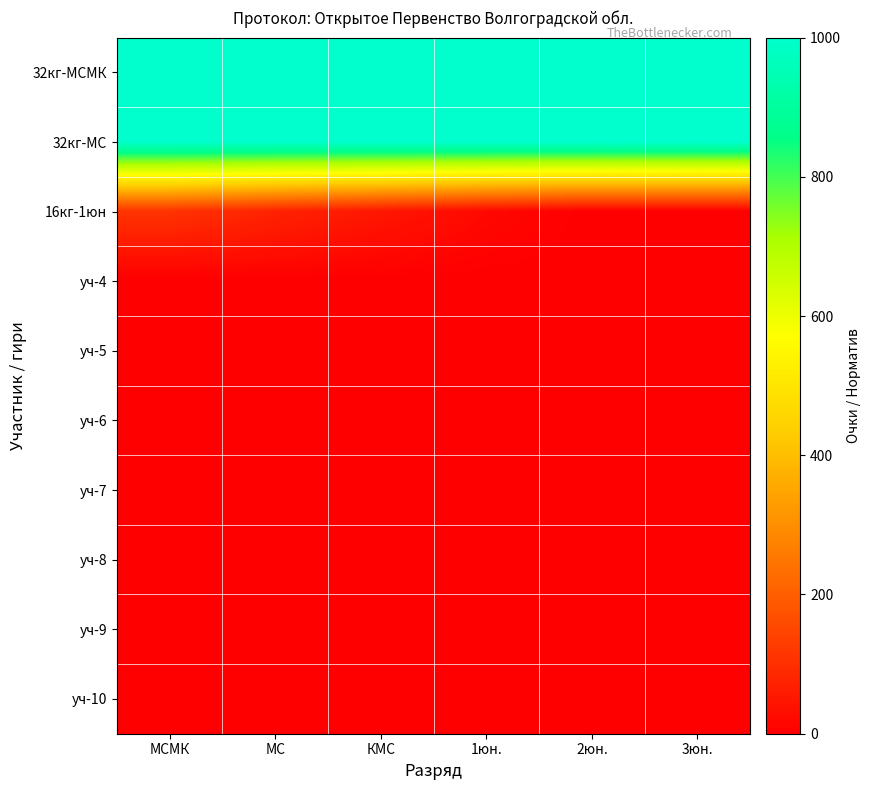

At МСМК, list the series in order from smallest to largest.

уч-4, уч-5, уч-6, уч-7, уч-8, уч-9, уч-10, 16кг-1юн, 32кг-МСМК, 32кг-МС